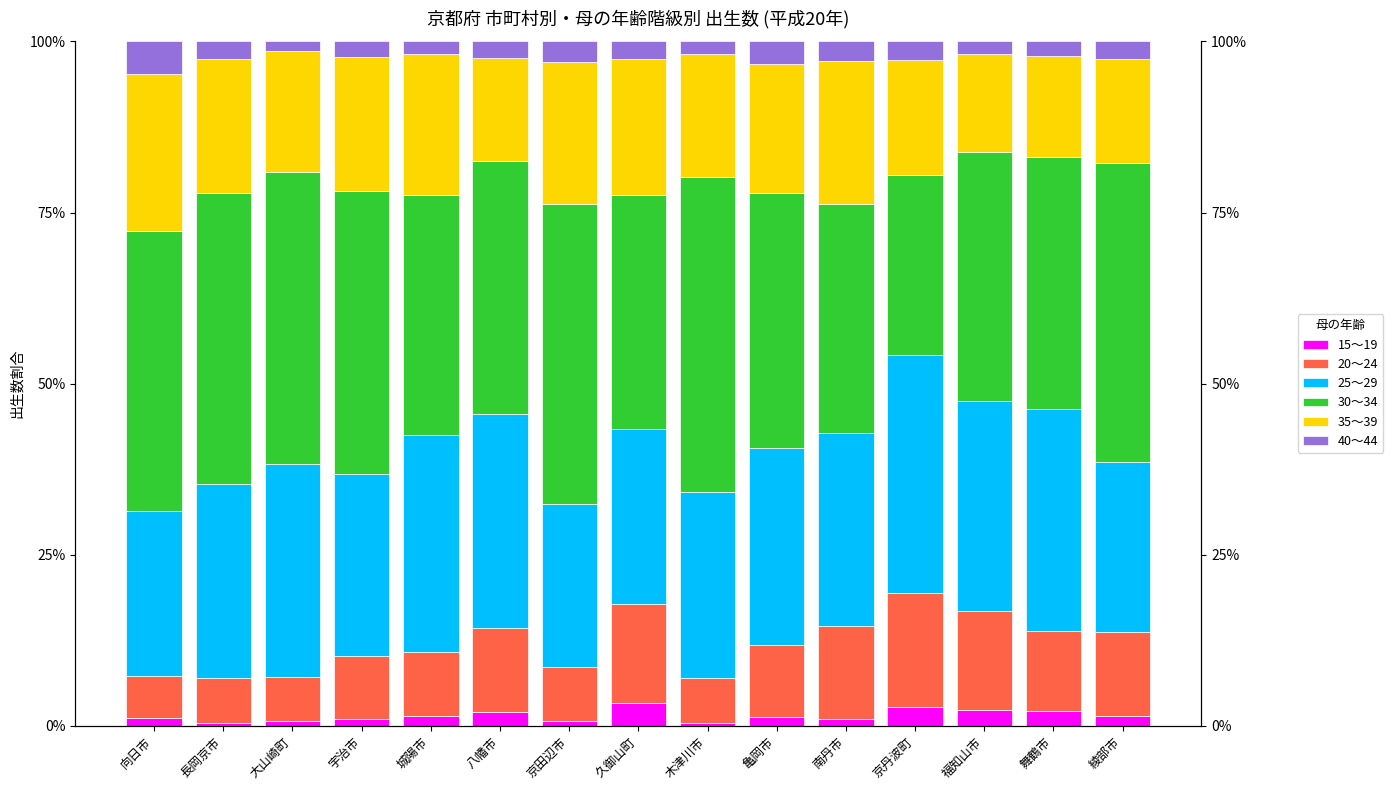

How many bars are there in total?

90